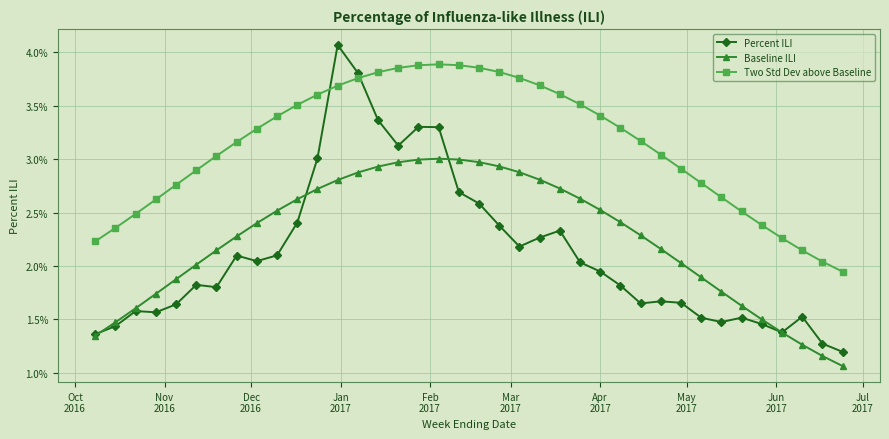

What are all the series names shown in the legend?

Percent ILI, Baseline ILI, Two Std Dev above Baseline